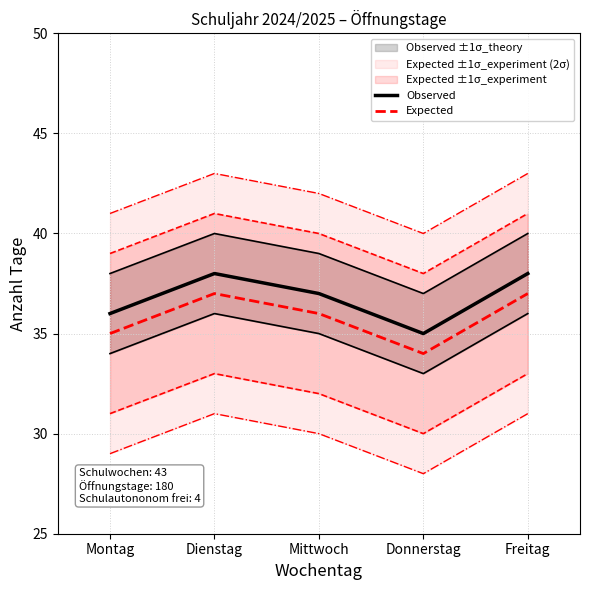

What is the minimum value for Expected?

34